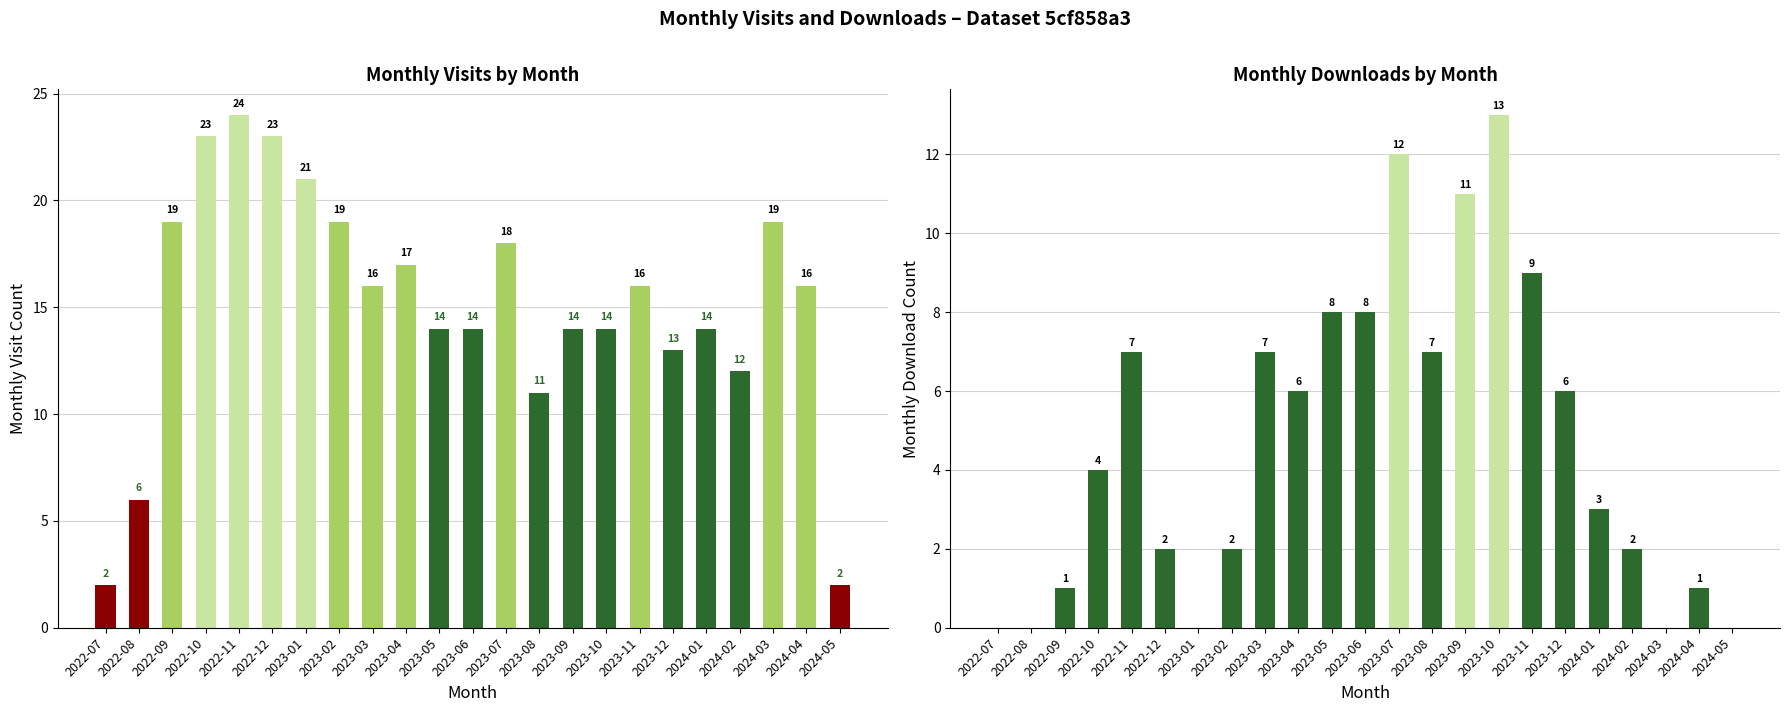

What is the difference between the highest and lowest values at 2023-11?

7